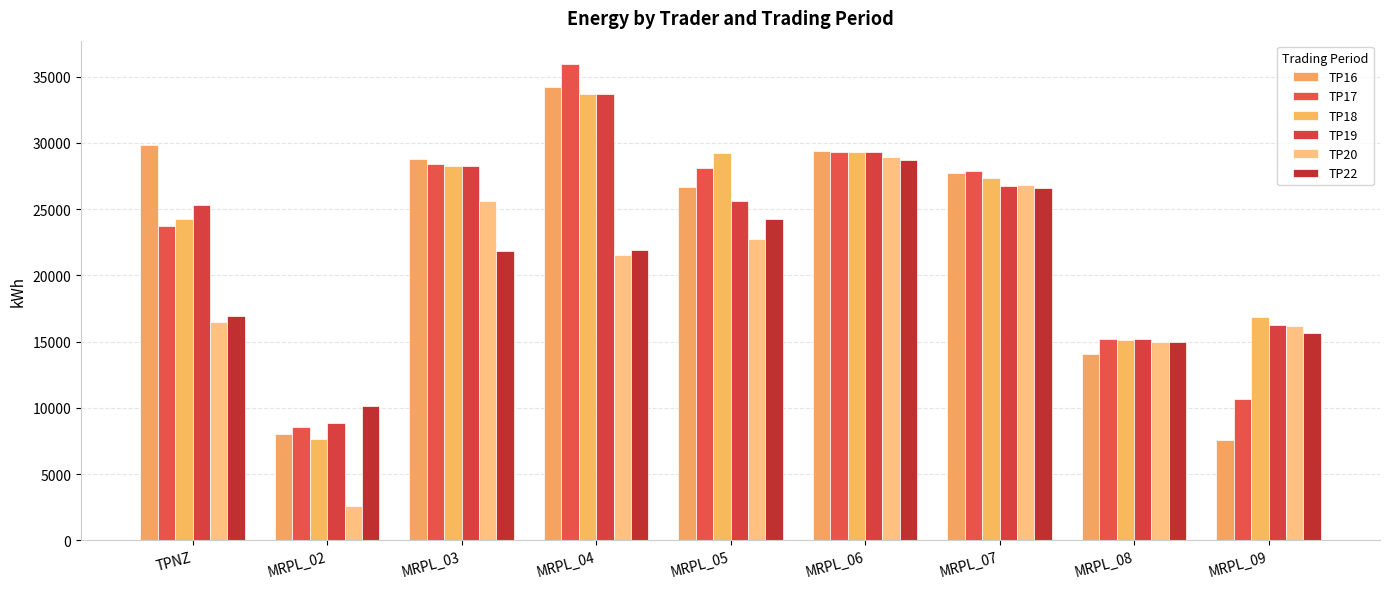

How many data points does each series have?

9